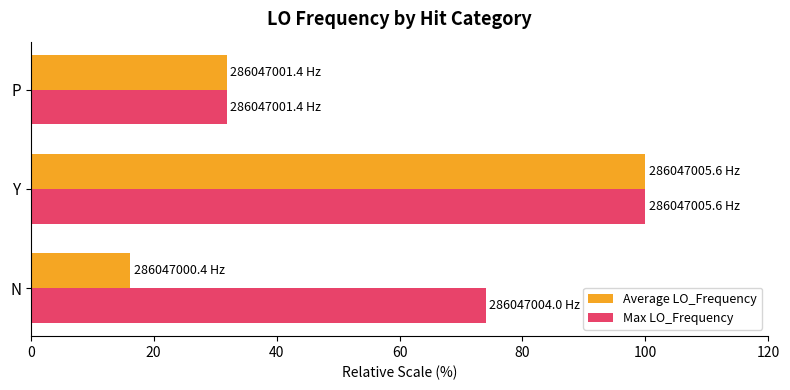

List the labels in order of Max LO_Frequency value, largest first.

Y, N, P